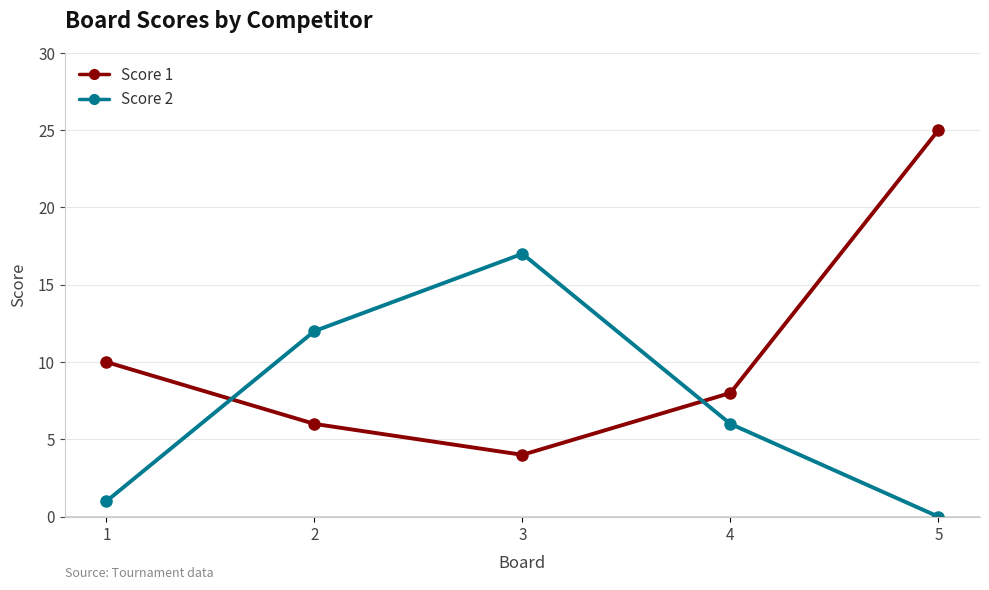

Count the number of categories in the chart.

5